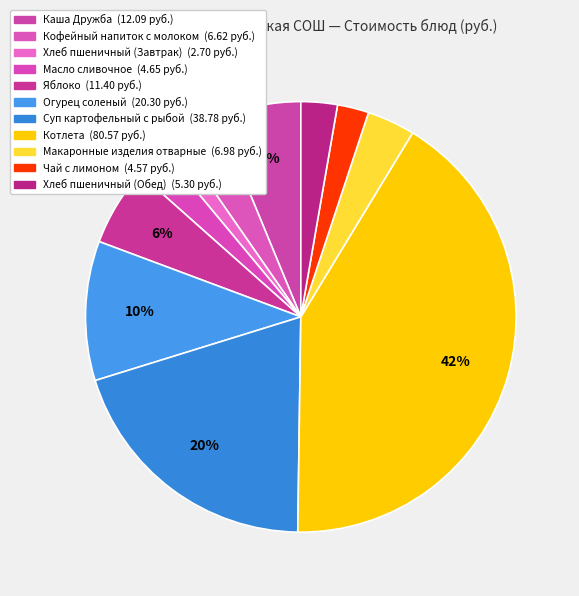

How many slices are in this pie chart?

11